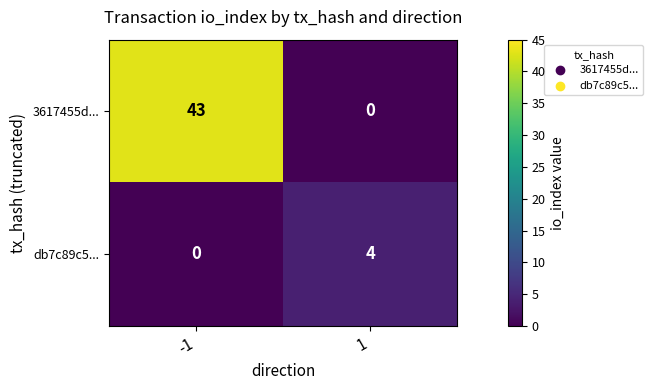

Reading right to left, what are all the values shown in this chart?

3617455d...: 0	43
db7c89c5...: 4	0